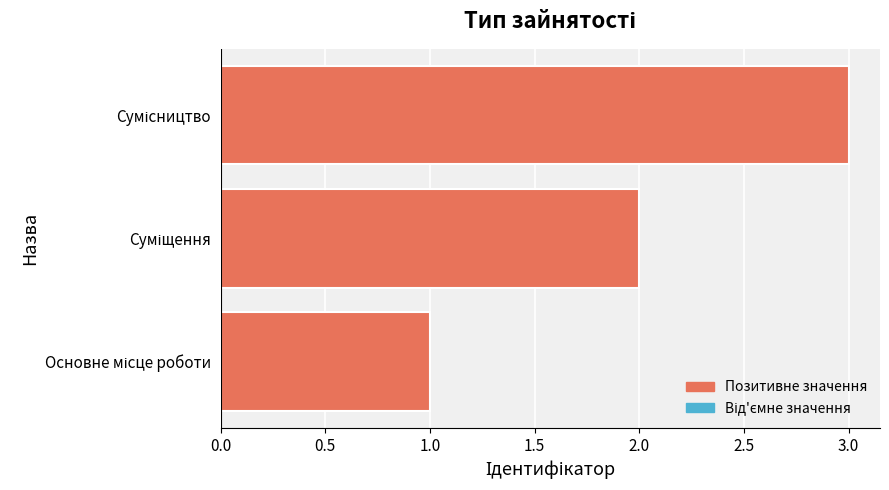

What is the sum of all values?

6